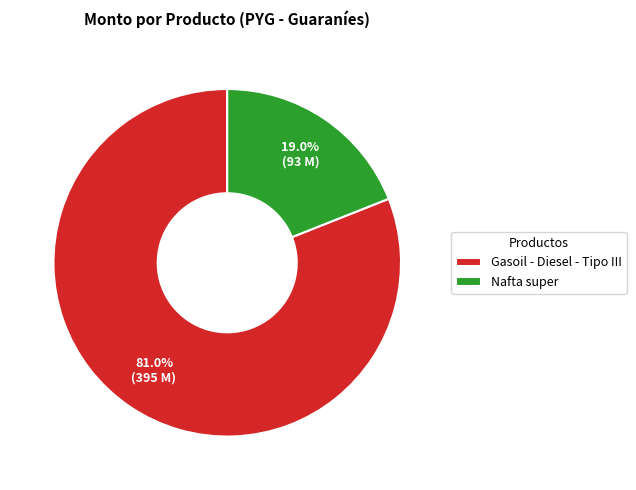

How many segments does this pie chart have?

2